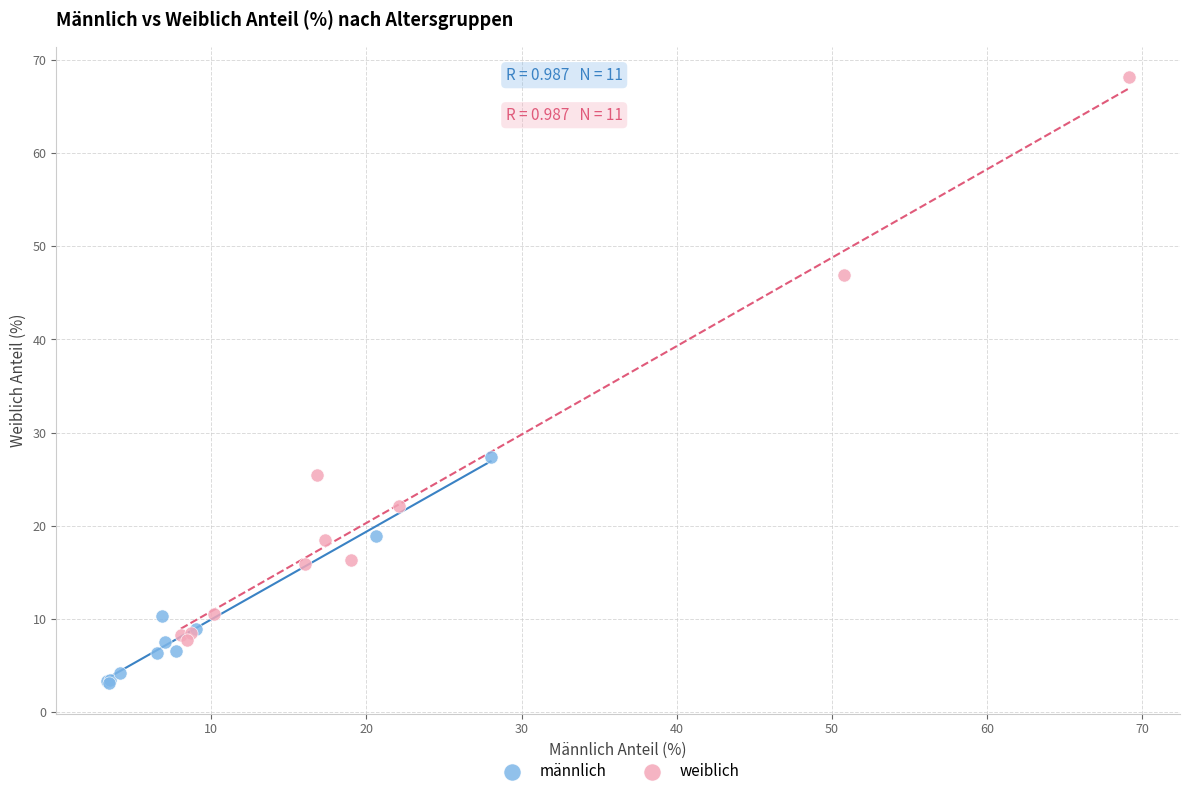

Which series reaches the maximum Y coordinate?

weiblich